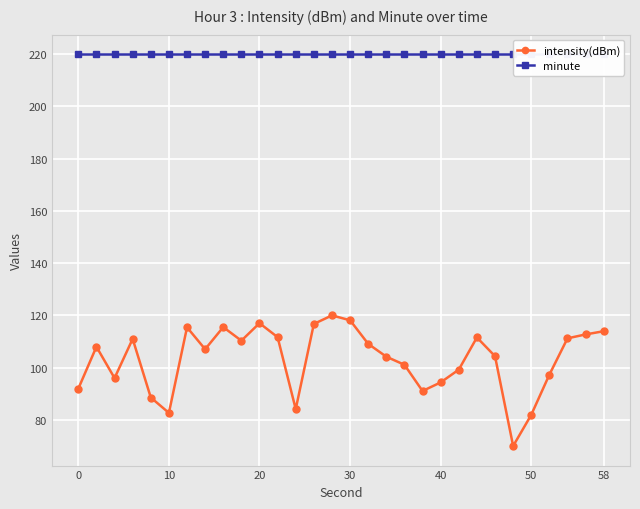

What is the minimum value for intensity(dBm)?

70.0